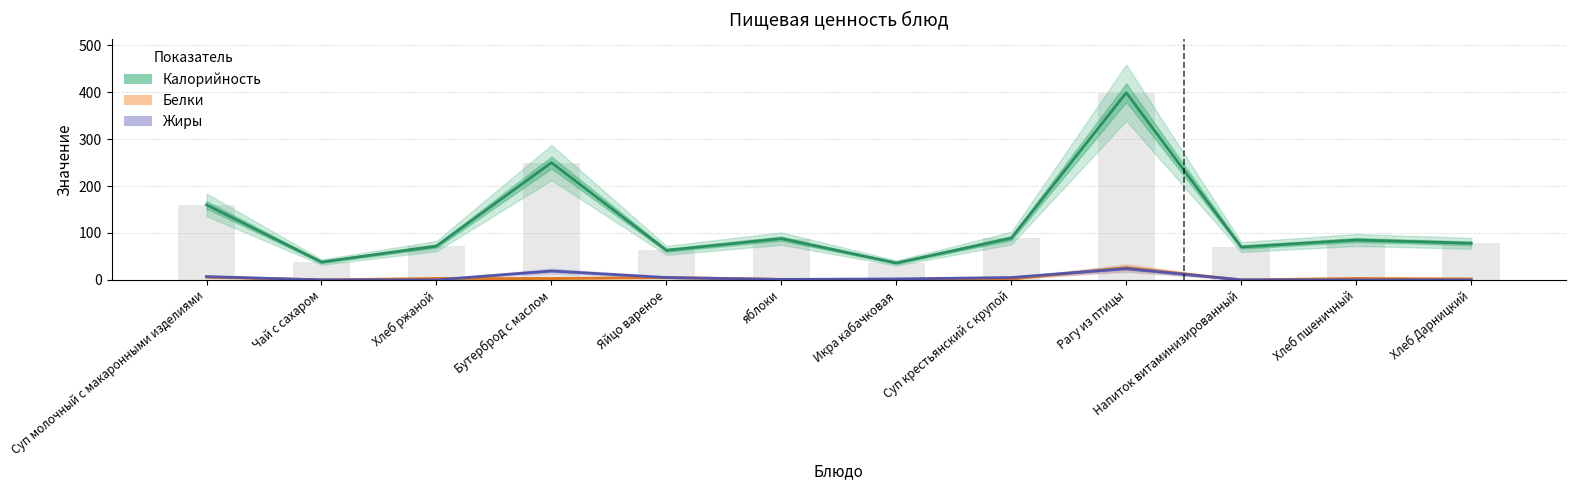

What are all the series names shown in the legend?

Калорийность, Белки, Жиры